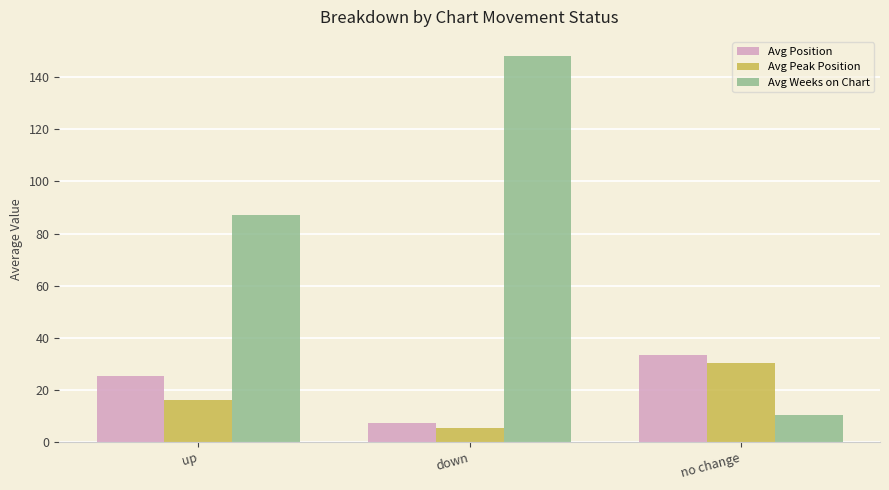

What is the label of the 3rd bar from the right?

up